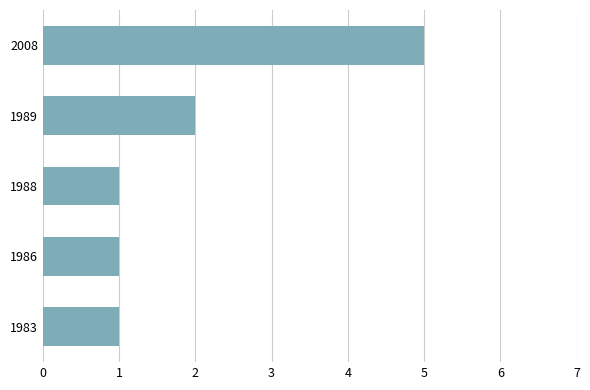

What is the average value?

2